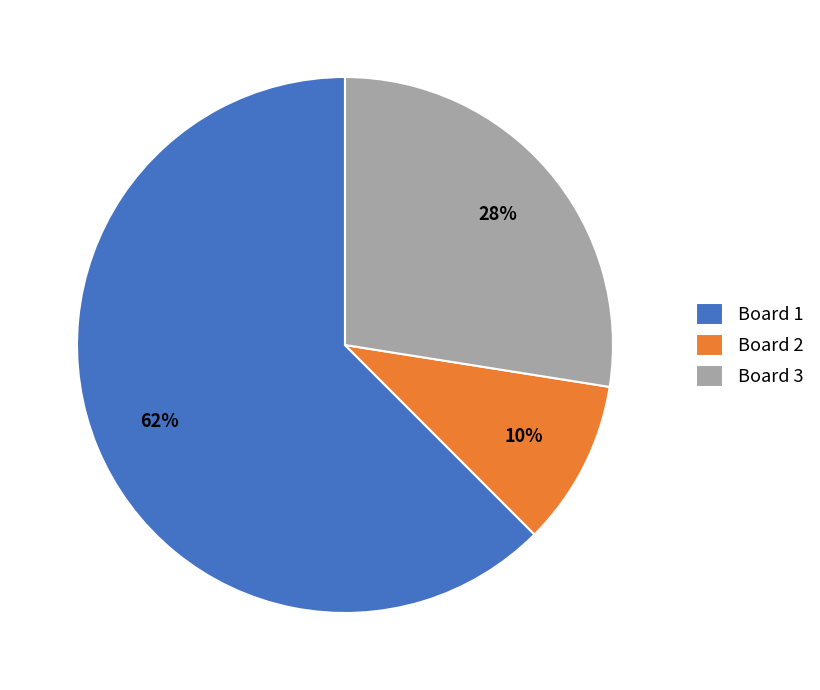

To the nearest percent, what percentage of the pie is Board 1?

62%